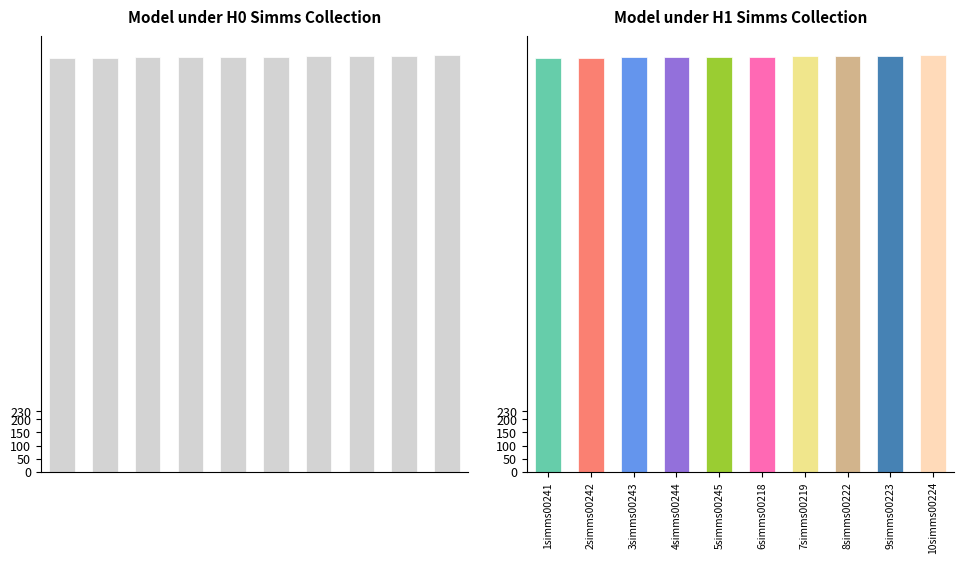

Reading right to left, extract all data points from this chart.

1578	1577	1576	1575	1574	1573	1572	1571	1570	1569